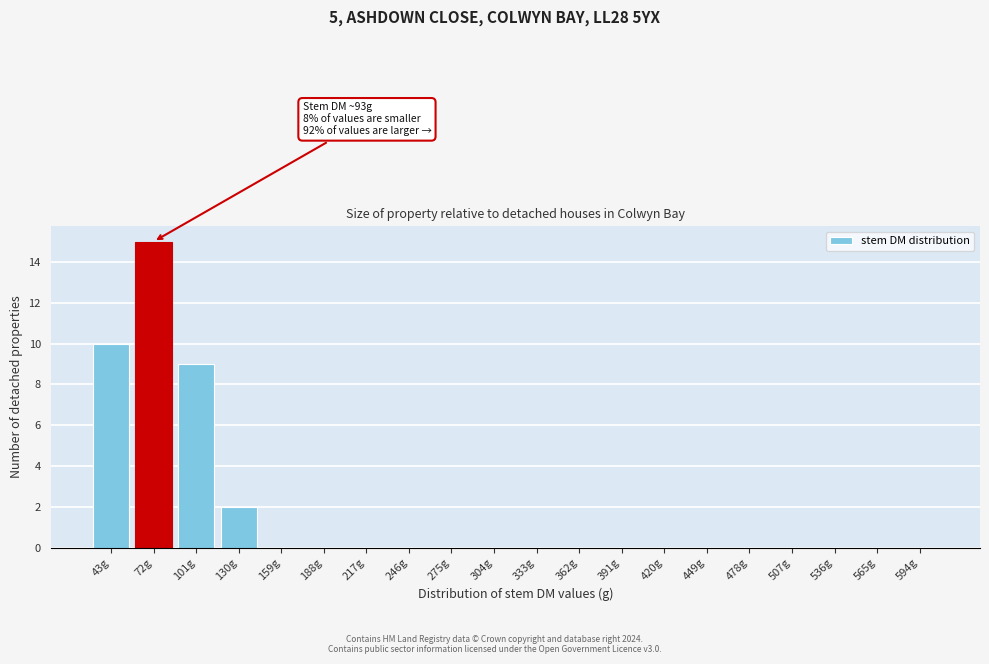

Reading right to left, what are all the values shown in this chart?

594g=0	565g=0	536g=0	507g=0	478g=0	449g=0	420g=0	391g=0	362g=0	333g=0	304g=0	275g=0	246g=0	217g=0	188g=0	159g=0	130g=2	101g=9	72g=15	43g=10